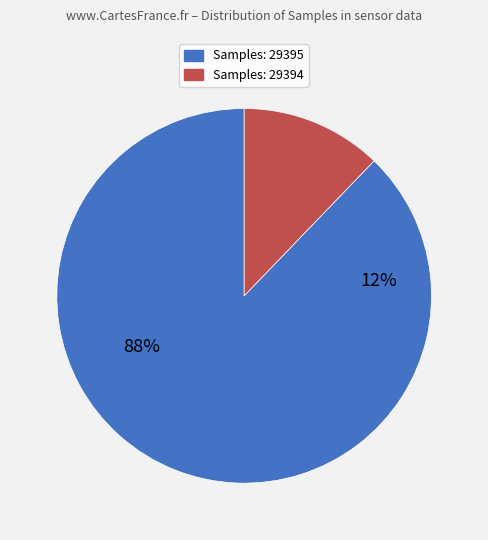

Do 29394 and 29395 together represent more than half of the pie?

Yes